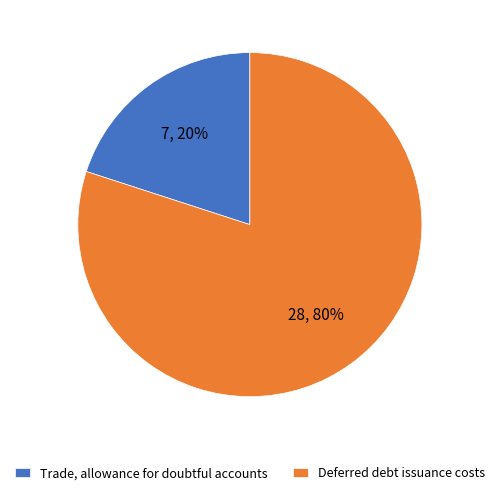

How many segments does this pie chart have?

2